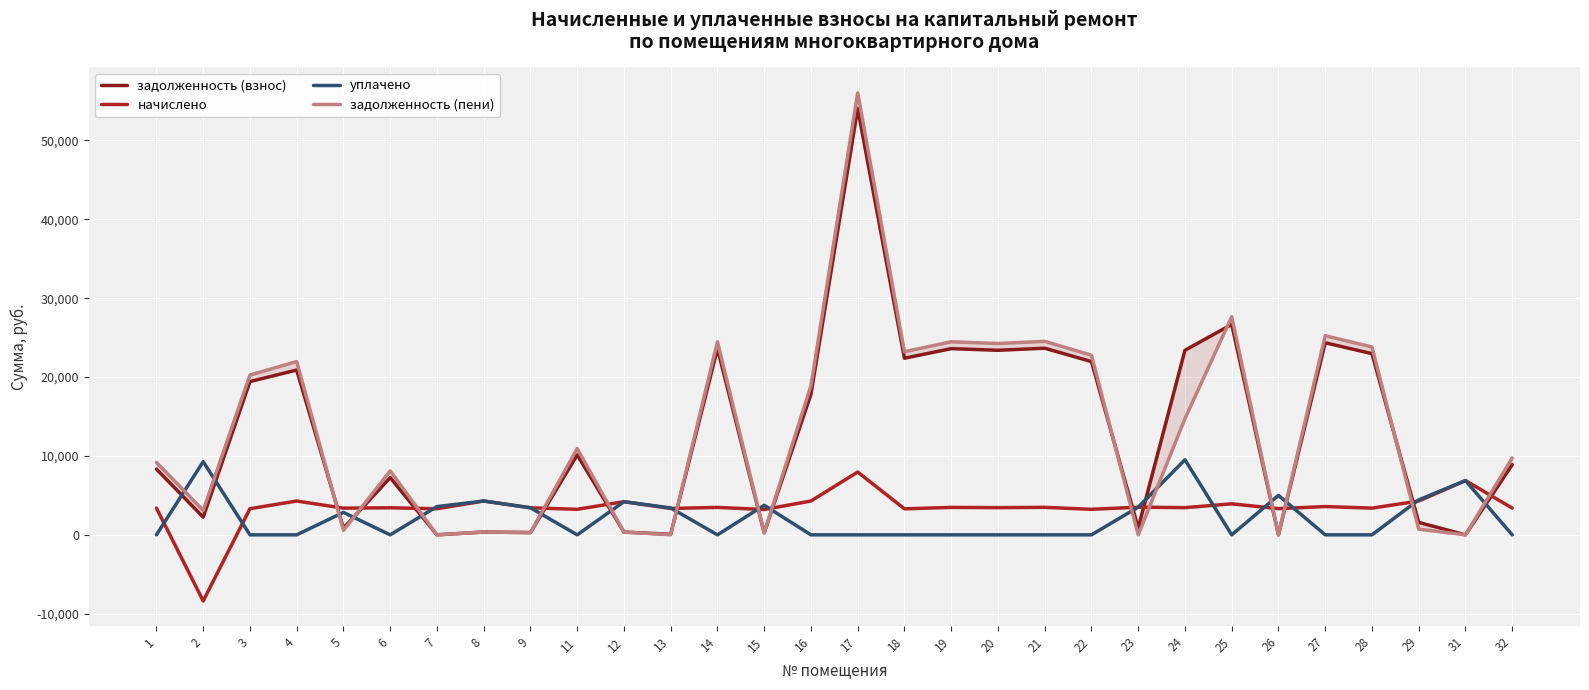

What is the maximum value for начислено?

7963.8